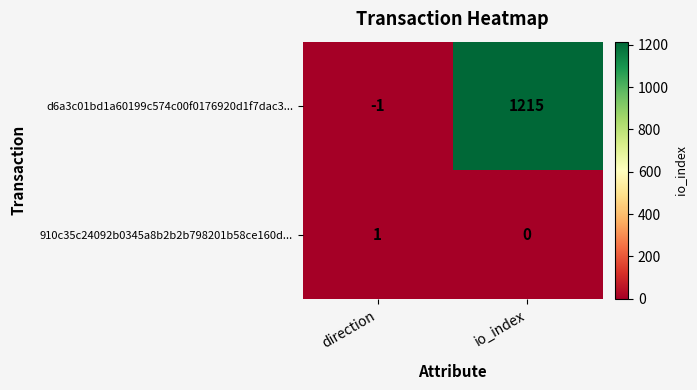

At direction, list the series in order from smallest to largest.

d6a3c01bd1a60199c574c00f0176920d1f7dac3..., 910c35c24092b0345a8b2b2b798201b58ce160d...